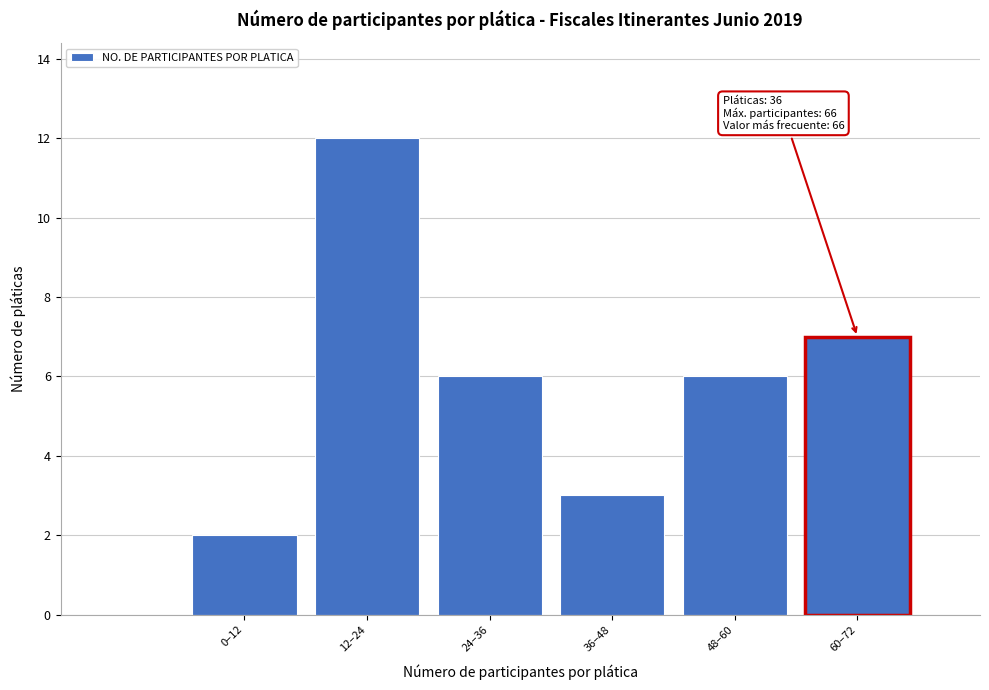

Reading right to left, list all the values displayed in this chart.

7	6	3	6	12	2